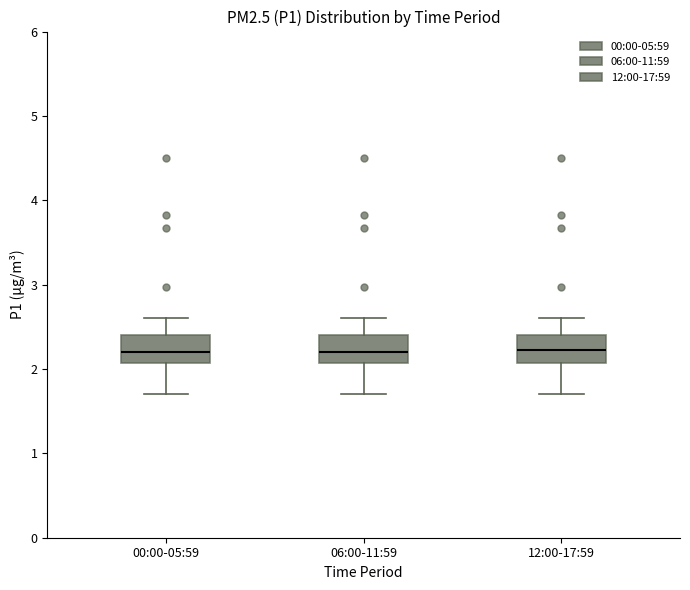

Reading left to right, read every box against the y-axis: the position of its median line, the range the box covers, and the ends of its whiskers. The values are not printed on the chart, so give them approximately, as read against the axis.

00:00-05:59: median 2.2, box 2.1 to 2.4, whiskers 1.7 to 2.6
06:00-11:59: median 2.2, box 2.1 to 2.4, whiskers 1.7 to 2.6
12:00-17:59: median 2.2, box 2.1 to 2.4, whiskers 1.7 to 2.6